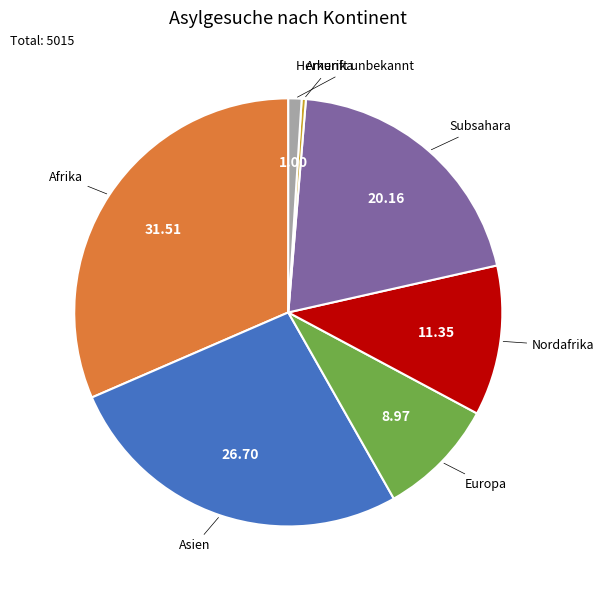

Approximately how many times larger is the value at Europa compared to Nordafrika?

0.8